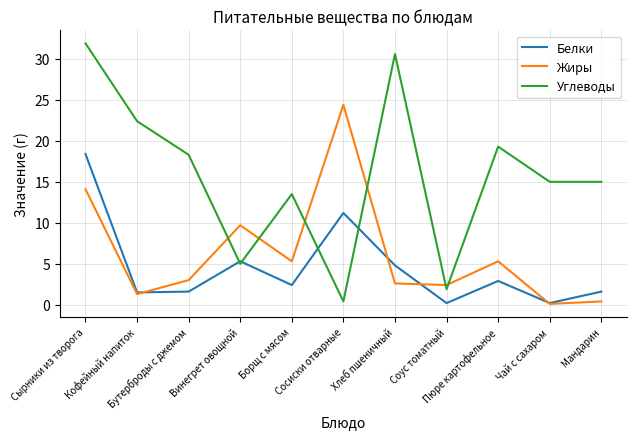

What position from the right is Мандарин?

1